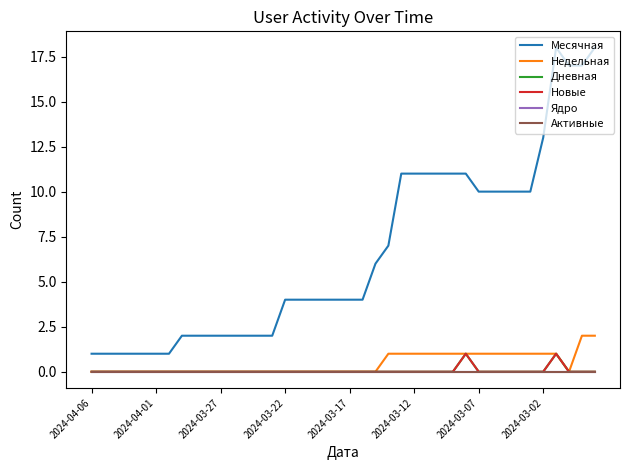

True or false: Дневная and Новые cross at least once.

False